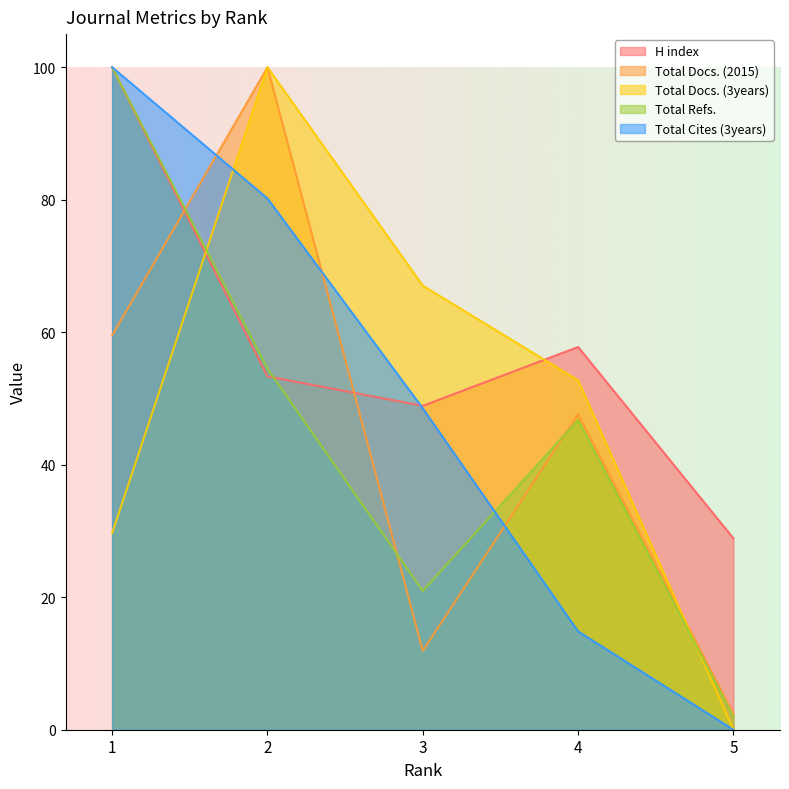

True or false: Total Cites (3years) has more than 1 points higher than both neighbors.

False